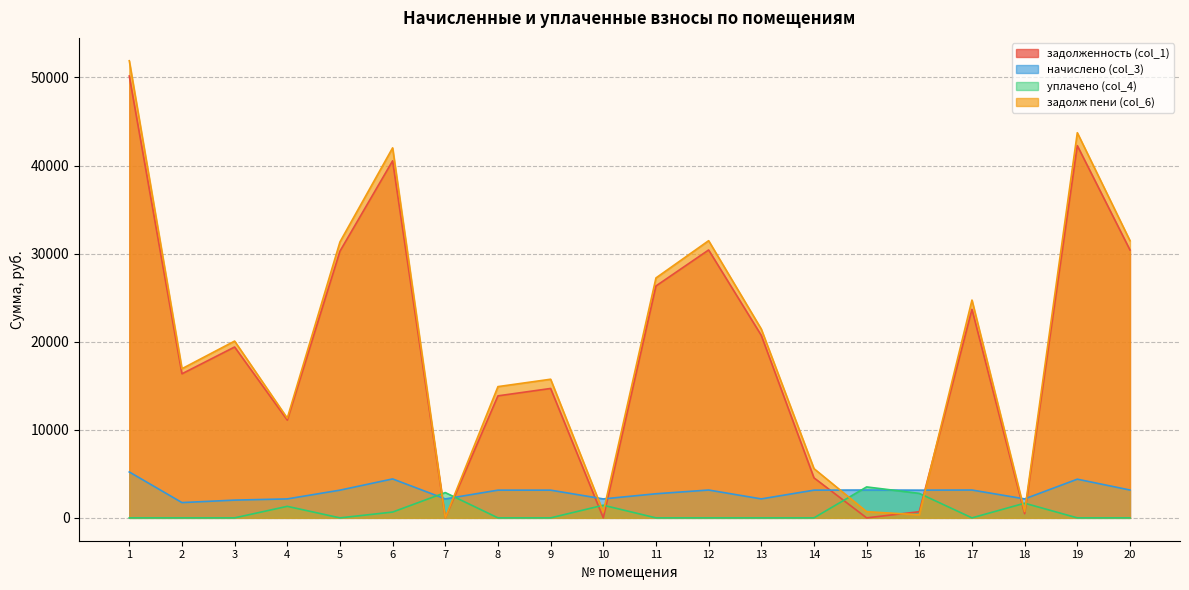

The уплачено (col_4) series shows 3512.7 at 15. True or false?

True